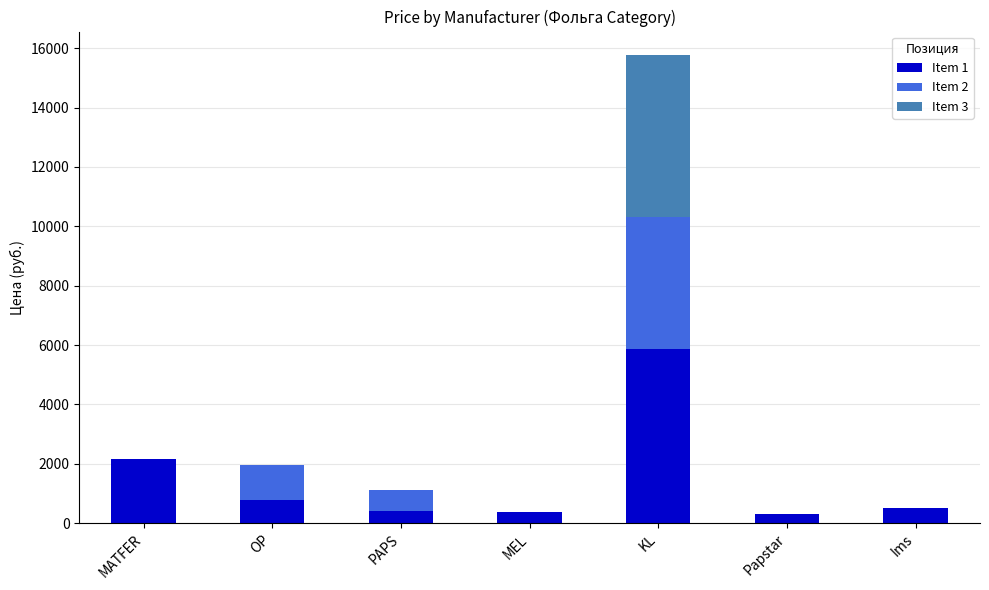

Which category has the highest value in the Item 1 series?

KL